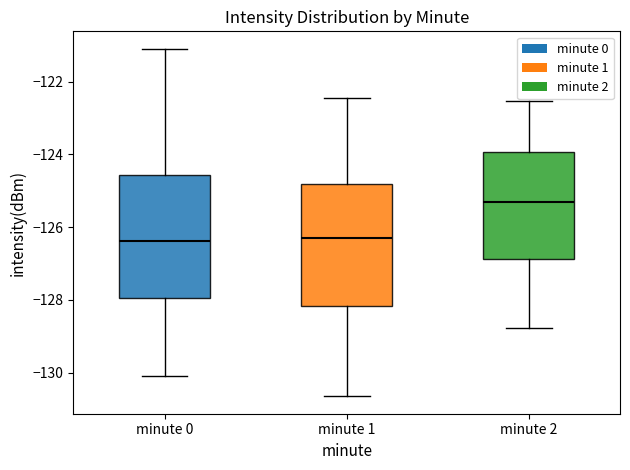

Reading left to right, transcribe this box plot: for each box, give where its median line is, the range the box spans, and where its two whiskers end, as read against the y-axis. The values are not printed on the chart, so give them approximately, as read against the axis.

minute 0: median -126.4, box -128.0 to -124.6, whiskers -130.0 to -121.0
minute 1: median -126.2, box -128.2 to -124.8, whiskers -130.6 to -122.4
minute 2: median -125.4, box -126.8 to -124.0, whiskers -128.8 to -122.6